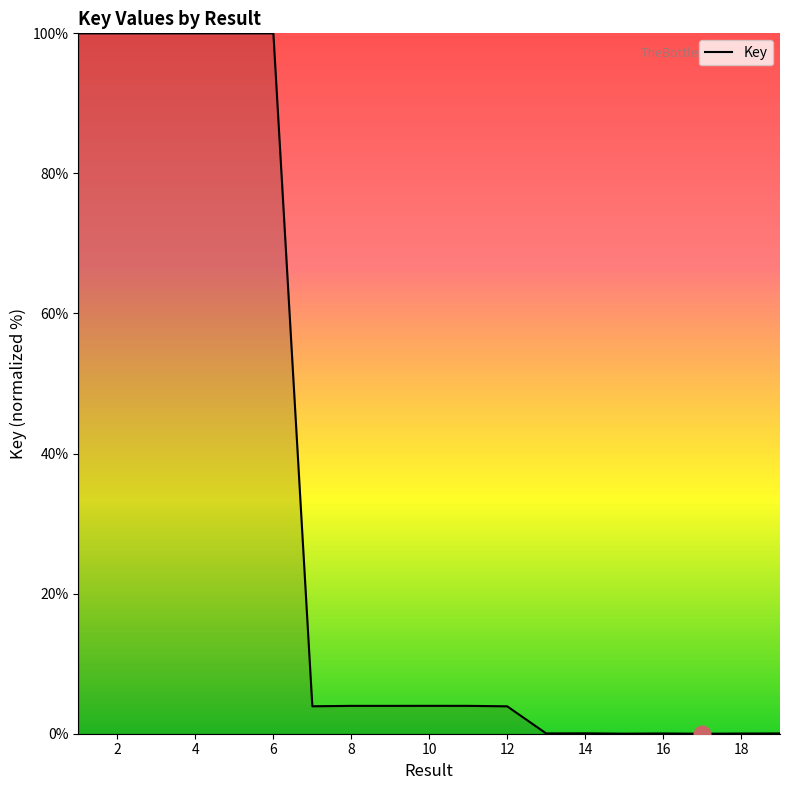

What is the greatest value displayed?

100.0